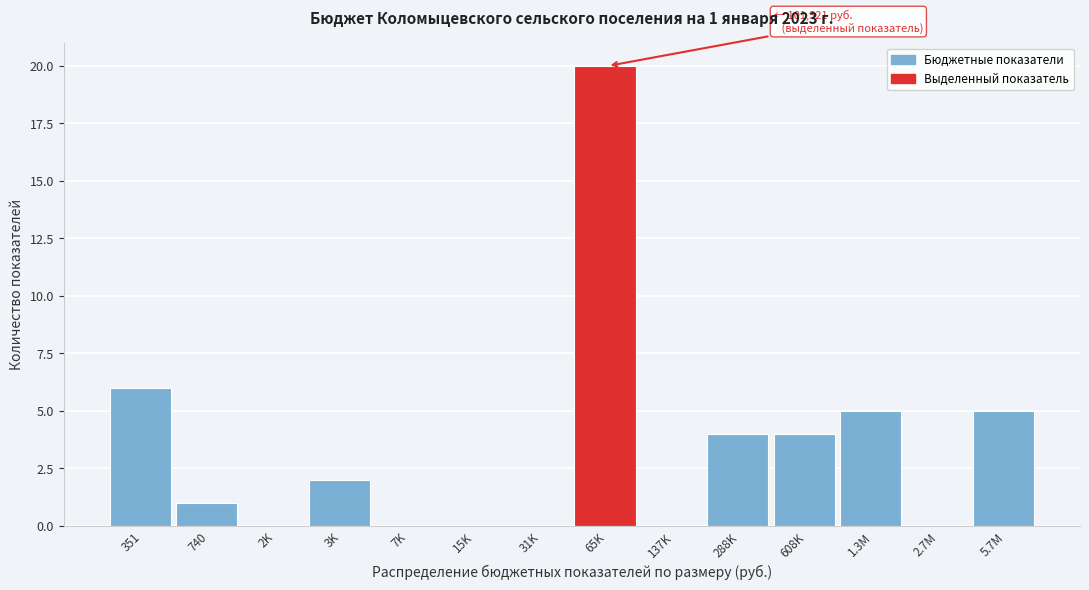

Reading left to right, list all the values displayed in this chart.

351=6	740=1	2K=0	3K=2	7K=0	15K=0	31K=0	65K=20	137K=0	288K=4	608K=4	1.3M=5	2.7M=0	5.7M=5